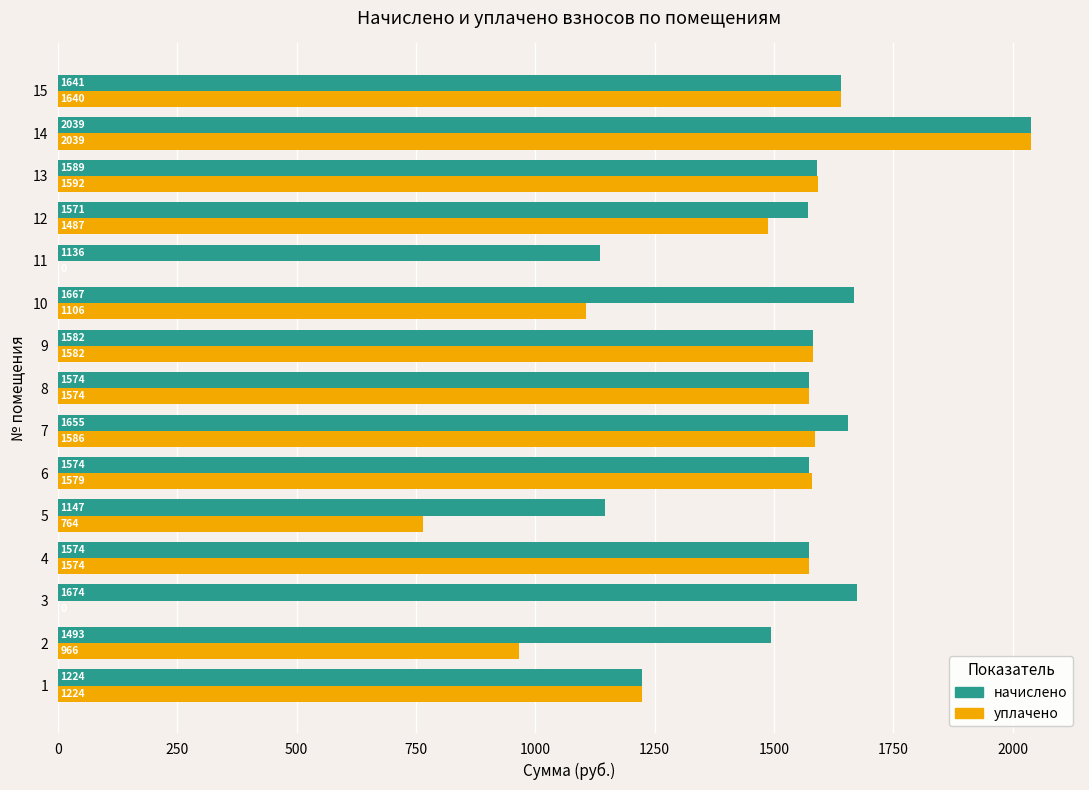

Which series has the largest total across all categories?

начислено